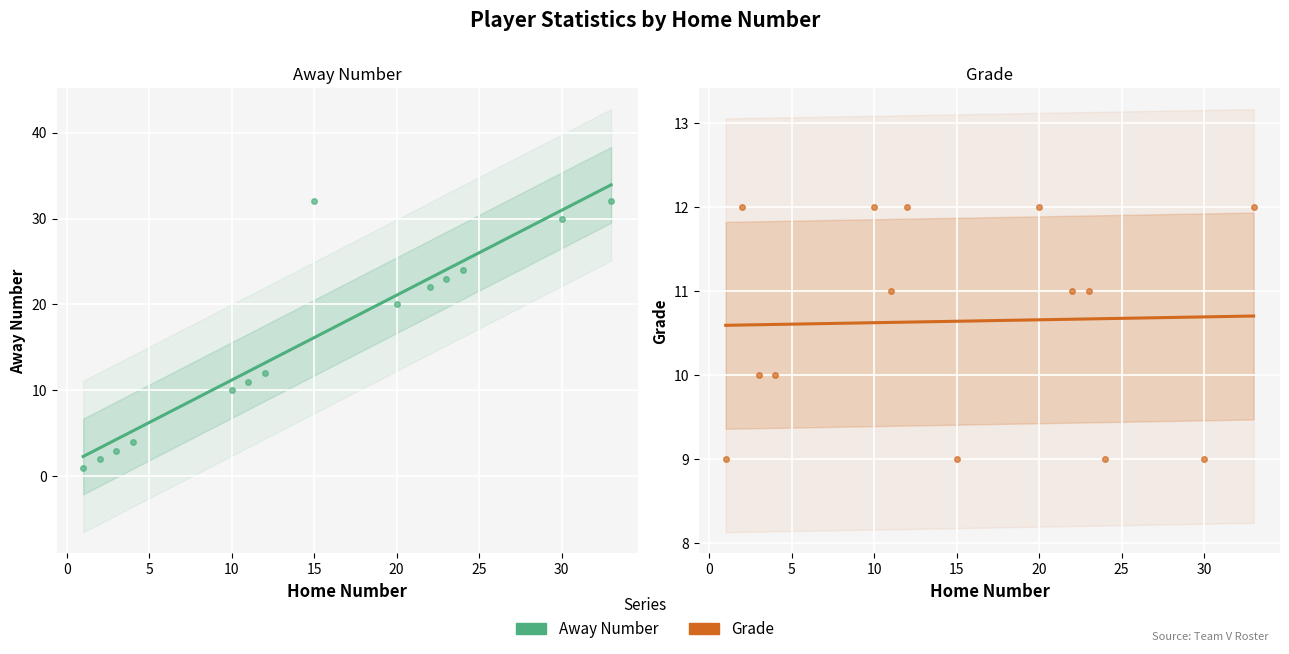

What is the difference between the second highest and second lowest values in the Grade series?

3